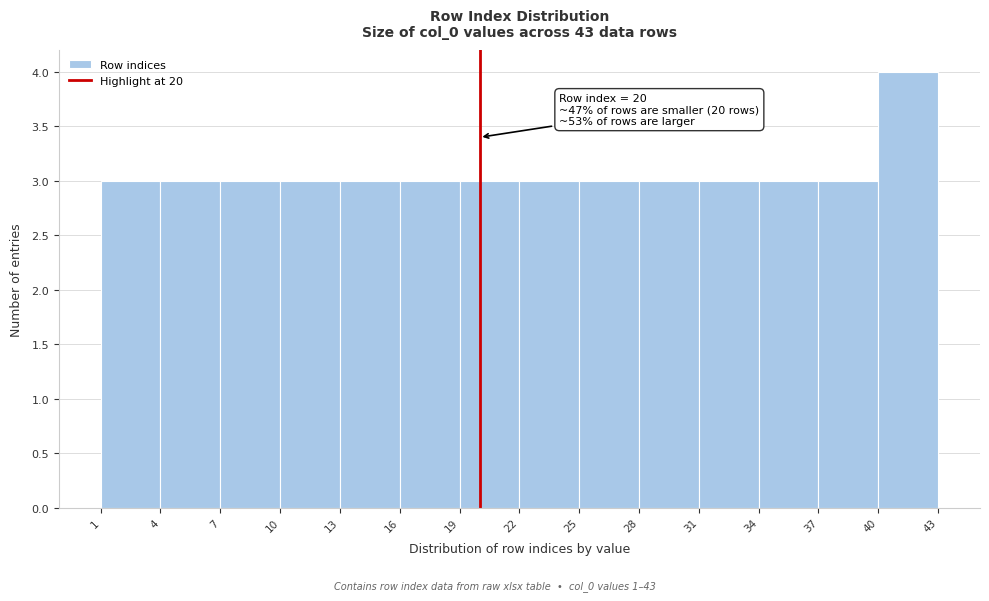

Over which range of the x-axis is the bar tallest?

40 to 43